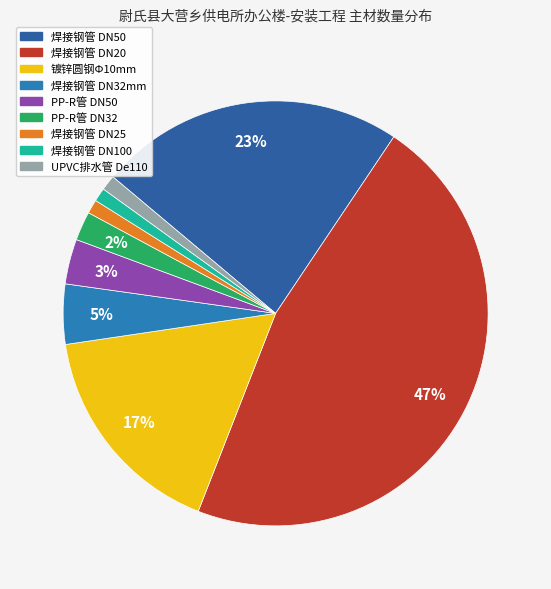

Does 焊接钢管 DN25 account for over 50% of the chart?

No